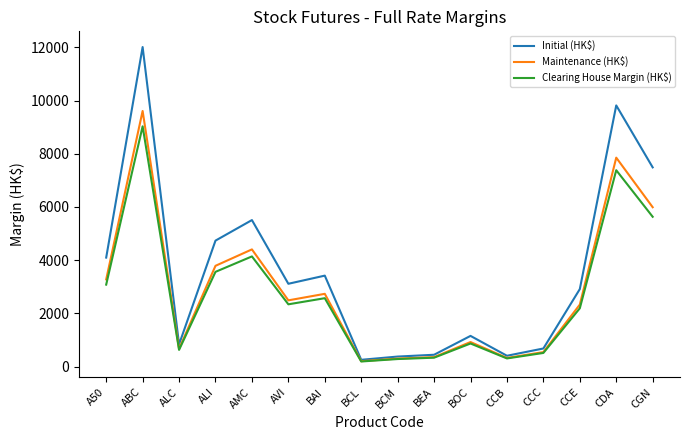

What is the total value across all series at CDA?

25047